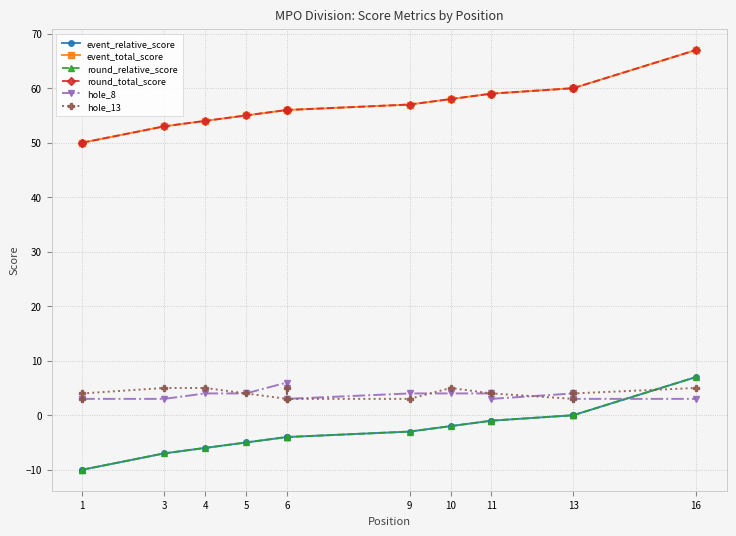

True or false: event_total_score and event_relative_score cross at least once.

False